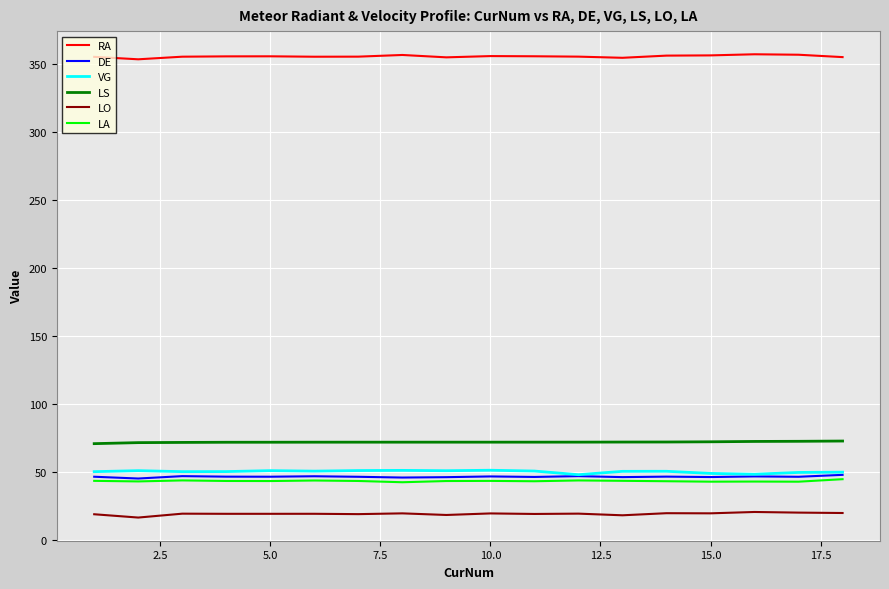

What is the highest value of the LS series?

72.9